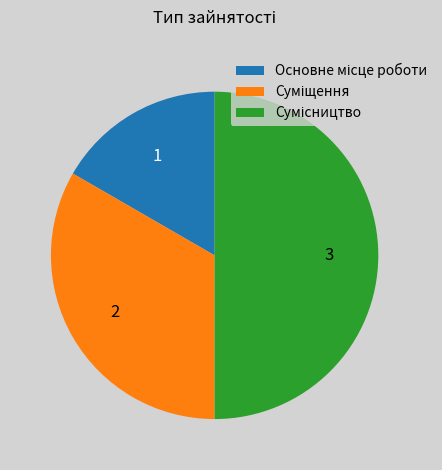

What percentage is the Суміщення slice, to the nearest percent?

33%